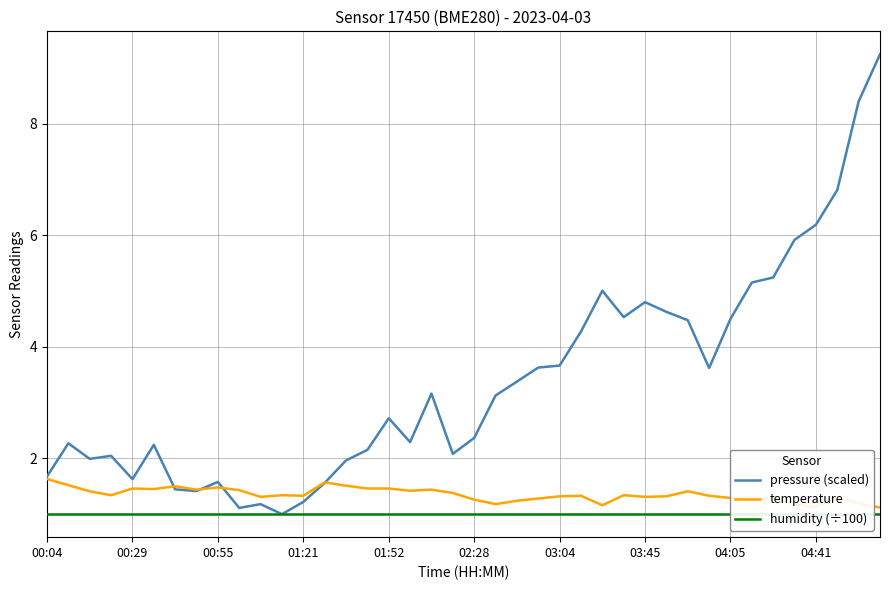

True or false: temperature and humidity (÷100) intersect in this chart.

False